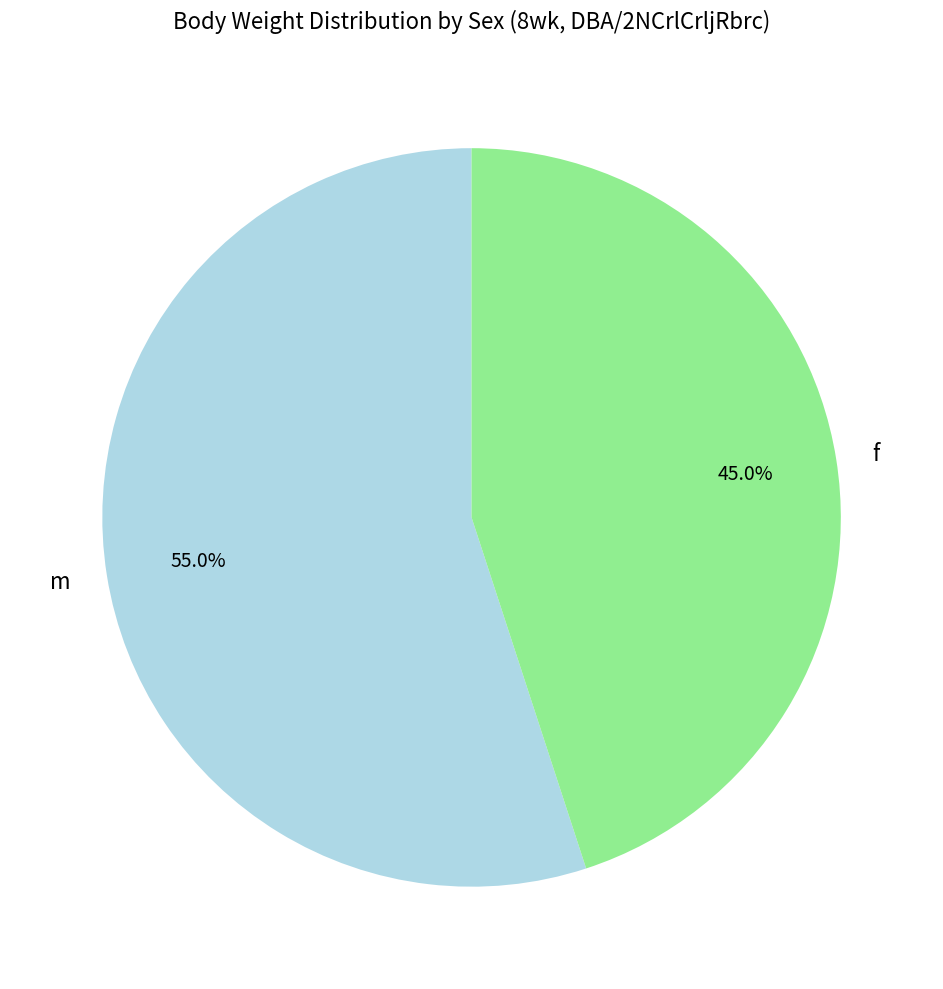

To the nearest percent, what portion does m represent?

55%